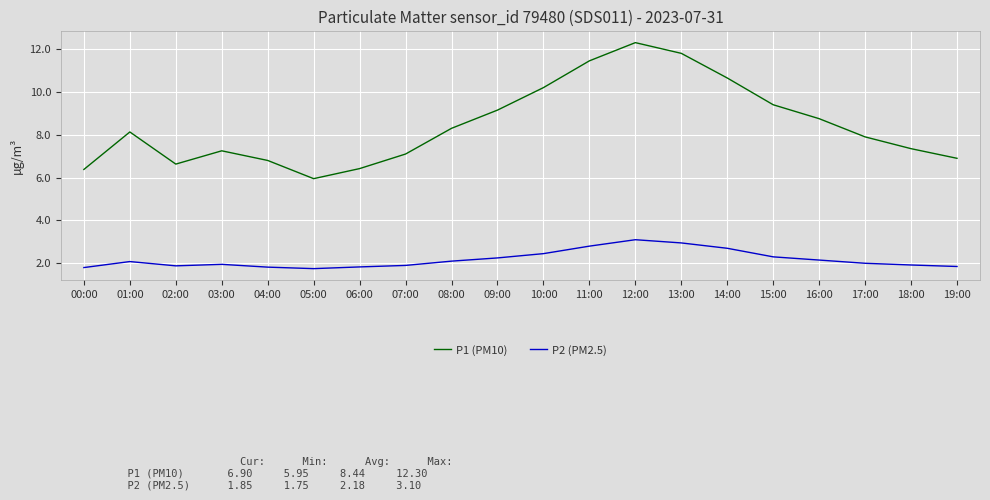

Where does the P2 (PM2.5) series first go above 2?

01:00